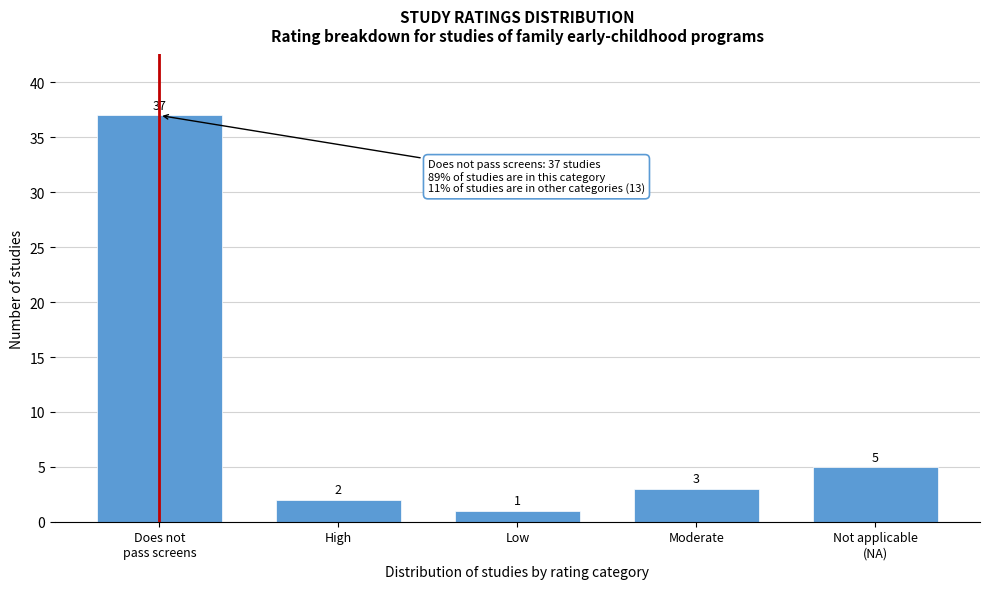

Reading right to left, list all the values displayed in this chart.

5	3	1	2	37